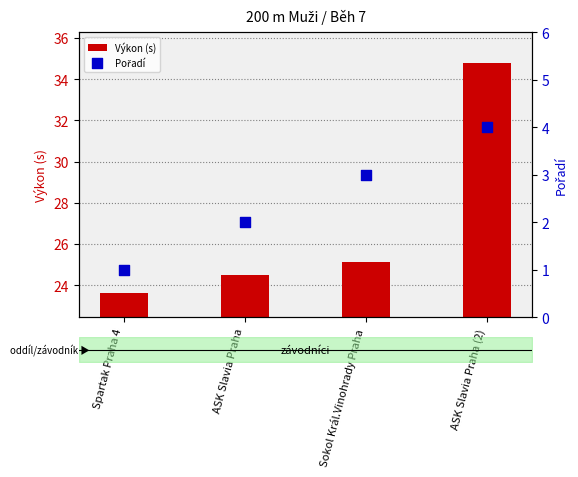

What are all the series names shown in the legend?

Výkon (s), Pořadí